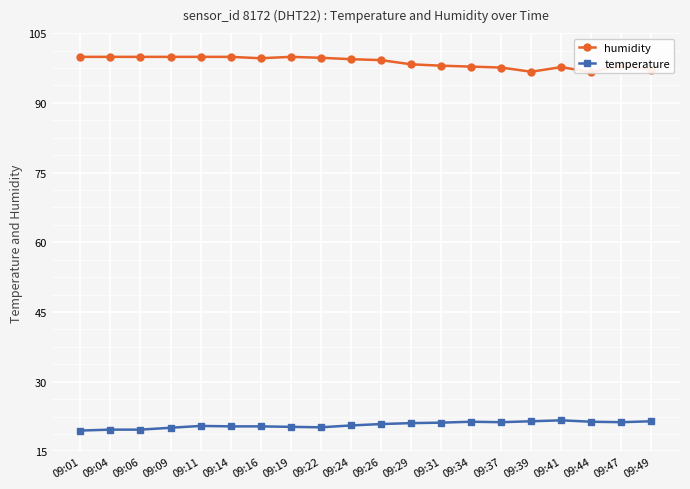

Rank the series at 09:34 from lowest to highest value.

temperature, humidity